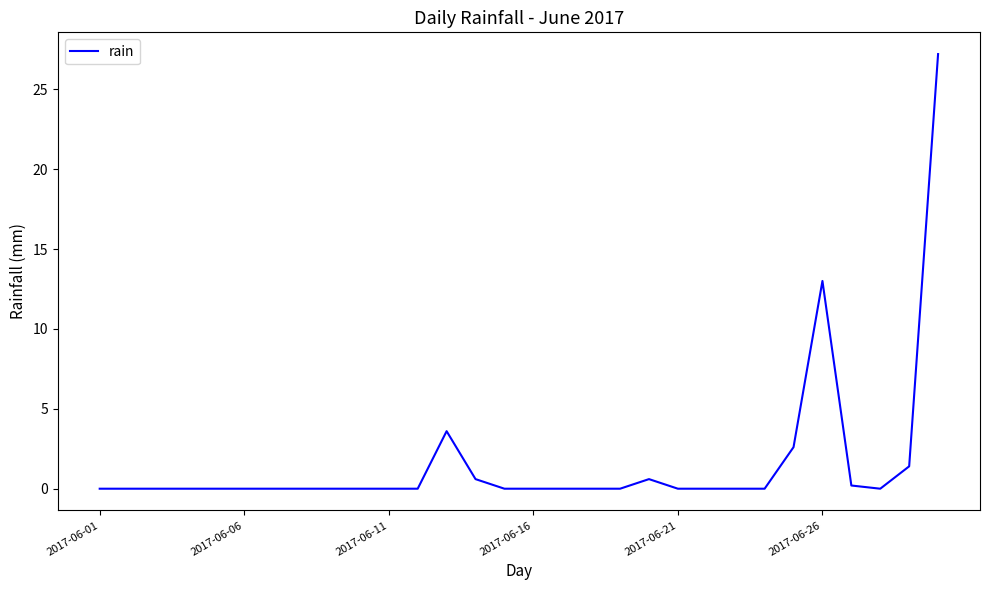

What is the maximum value shown in the chart?

27.2